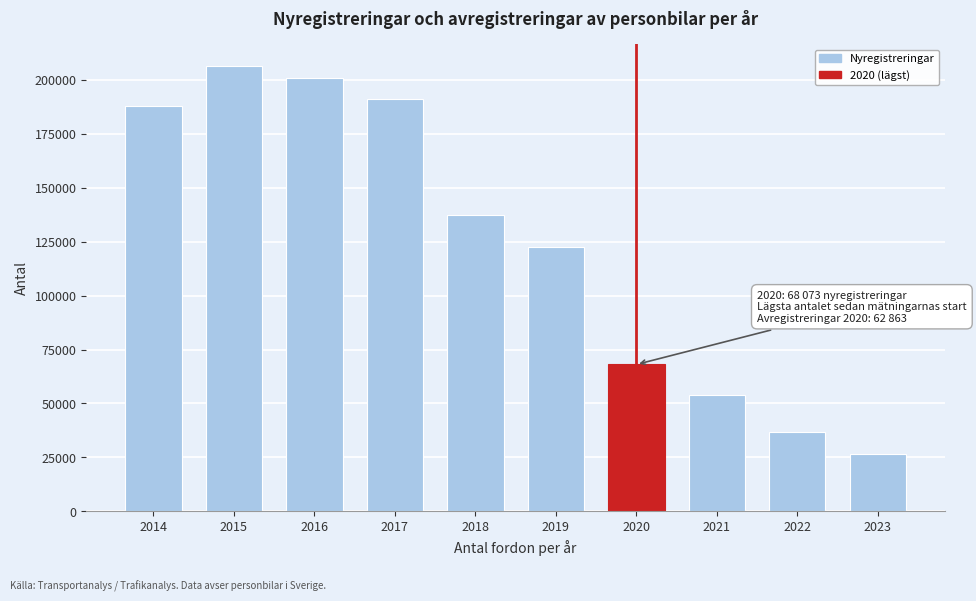

Reading left to right, list all the values displayed in this chart.

188034	206400	201057	191067	137409	122739	68073	53734	36788	26498